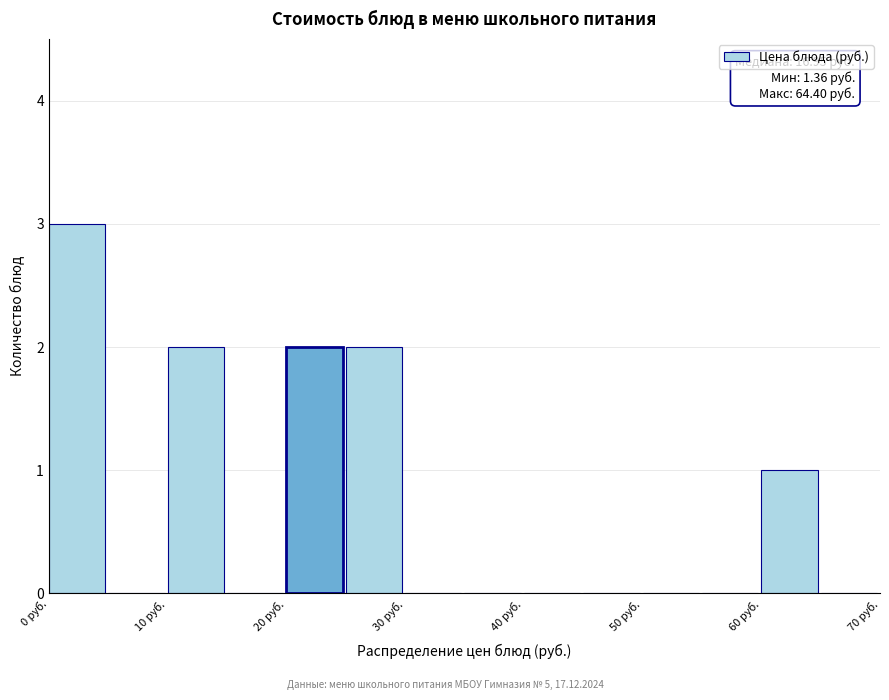

Which range on the x-axis has the tallest bar?

0 to 5